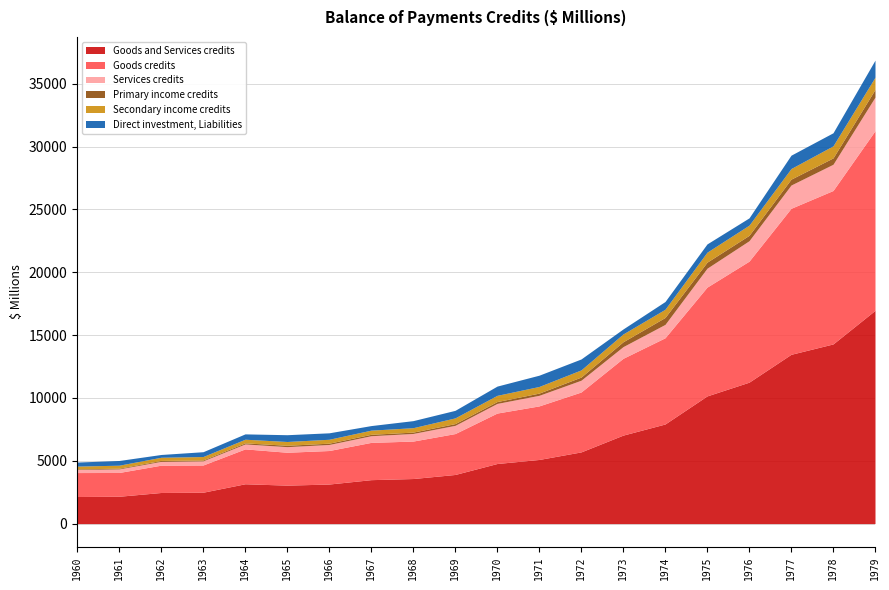

How many lines are shown in the chart?

6